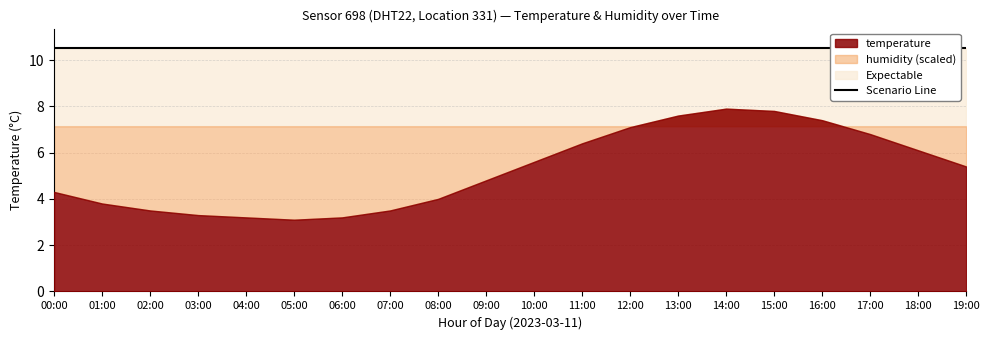

How many categories are shown in the chart?

20